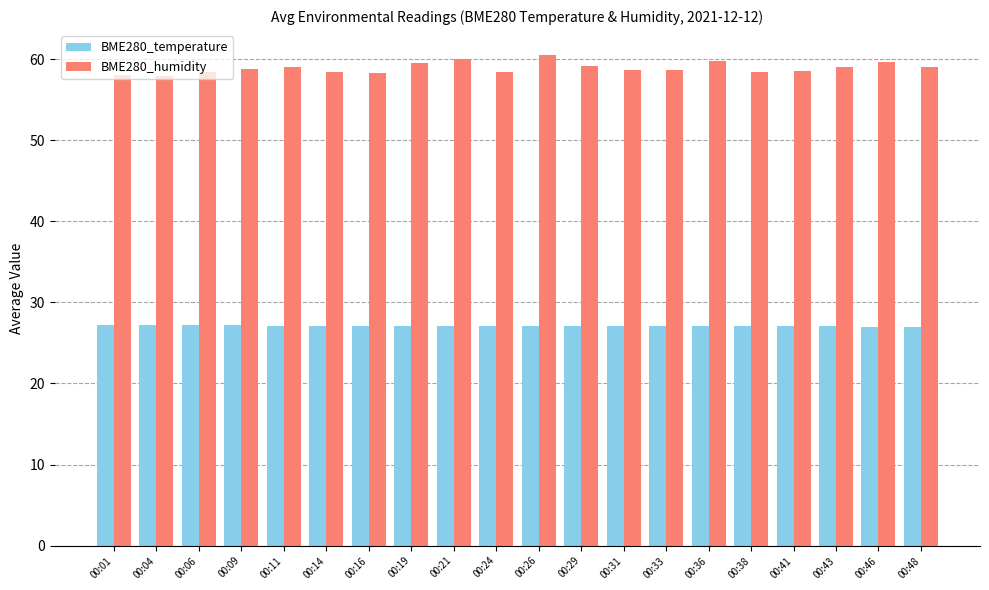

List the series in order of their overall mean, highest first.

BME280_humidity, BME280_temperature